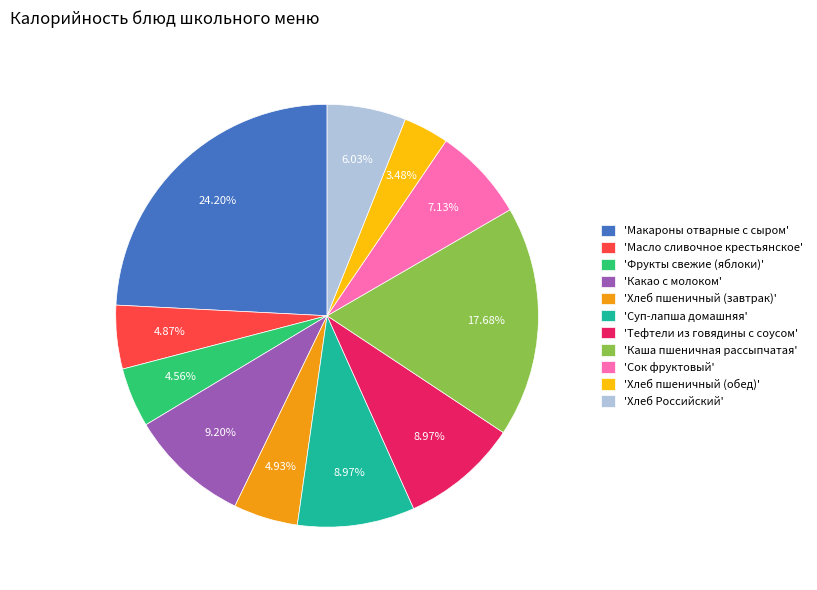

Does any single category account for the majority?

No